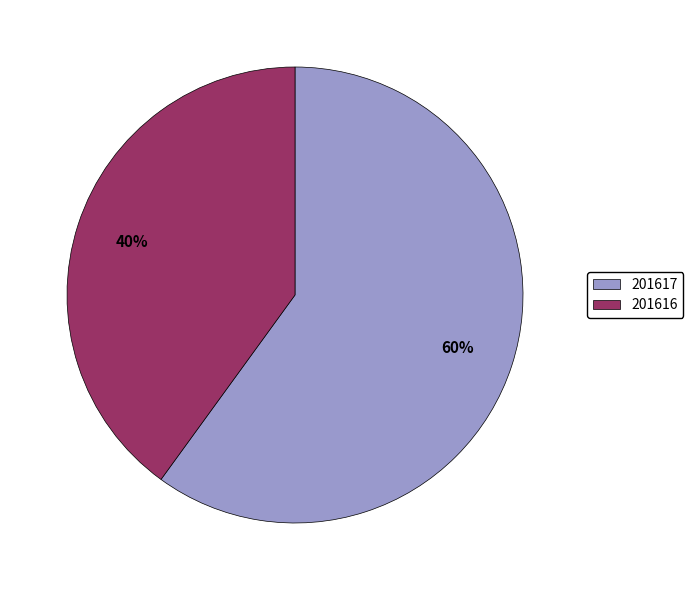

Count the number of slices in the pie.

2